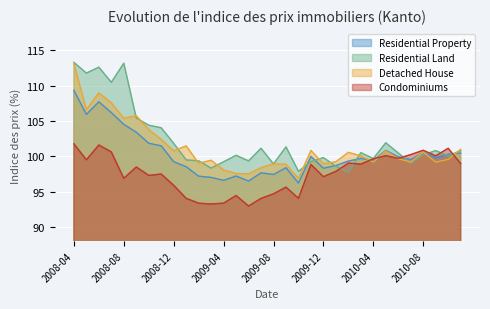

What is the label of the 10th point from the left?

2009-01